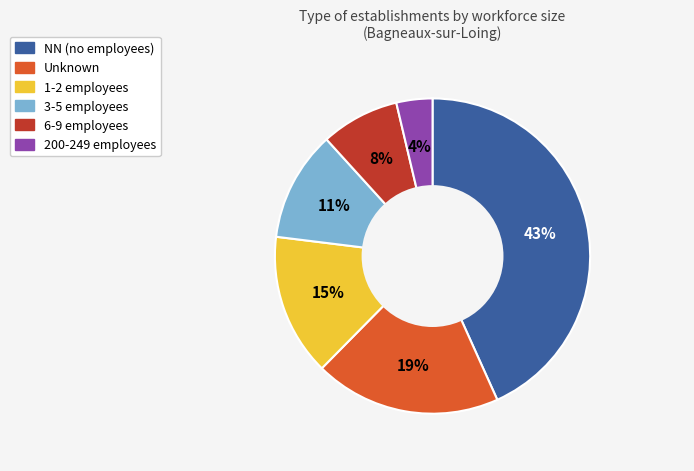

Does any single category account for the majority?

No